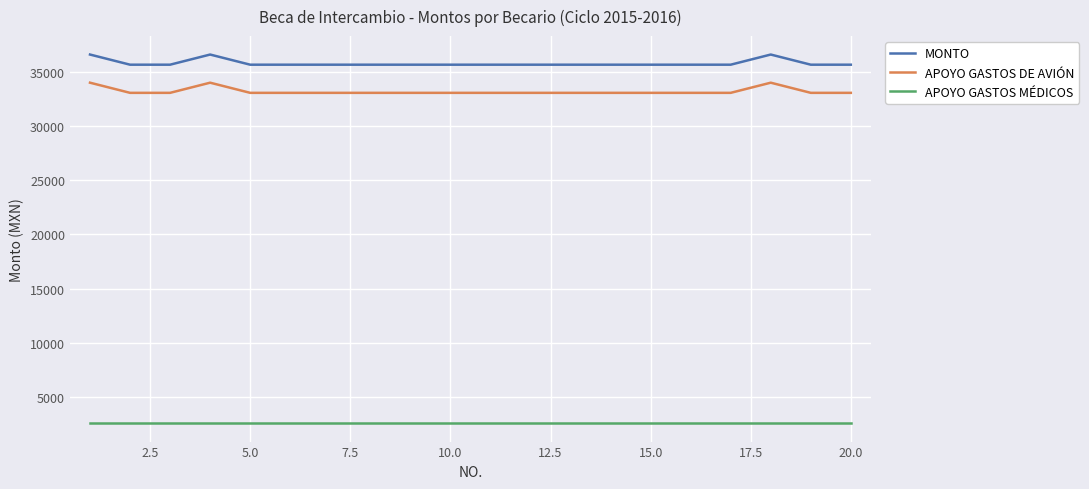

Which series has the largest total across all categories?

MONTO